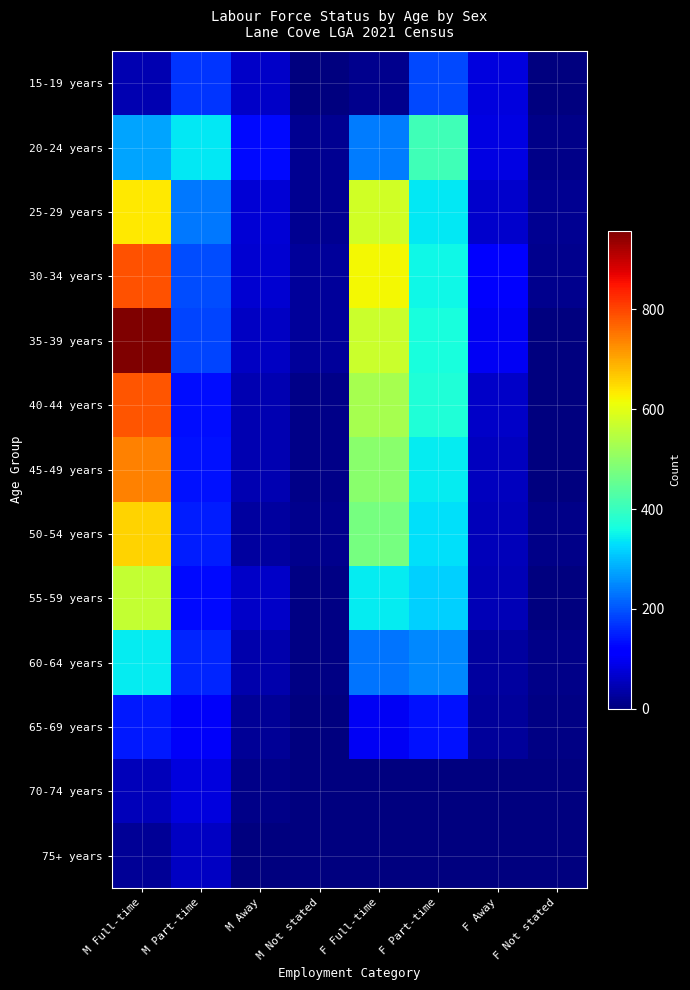

Reading right to left, what are all the values shown in this chart?

15-19 years: F Not stated=3	F Away=81	F Part-time=189	F Full-time=13	M Not stated=3	M Away=61	M Part-time=169	M Full-time=43
20-24 years: F Not stated=9	F Away=86	F Part-time=409	F Full-time=236	M Not stated=15	M Away=129	M Part-time=337	M Full-time=275
25-29 years: F Not stated=15	F Away=66	F Part-time=339	F Full-time=580	M Not stated=16	M Away=74	M Part-time=234	M Full-time=635
30-34 years: F Not stated=14	F Away=118	F Part-time=354	F Full-time=618	M Not stated=23	M Away=70	M Part-time=194	M Full-time=786
35-39 years: F Not stated=3	F Away=101	F Part-time=366	F Full-time=569	M Not stated=25	M Away=58	M Part-time=187	M Full-time=958
40-44 years: F Not stated=3	F Away=63	F Part-time=374	F Full-time=531	M Not stated=9	M Away=44	M Part-time=134	M Full-time=785
45-49 years: F Not stated=3	F Away=56	F Part-time=341	F Full-time=497	M Not stated=11	M Away=43	M Part-time=138	M Full-time=739
50-54 years: F Not stated=9	F Away=52	F Part-time=333	F Full-time=474	M Not stated=13	M Away=28	M Part-time=148	M Full-time=656
55-59 years: F Not stated=3	F Away=48	F Part-time=315	F Full-time=342	M Not stated=6	M Away=60	M Part-time=129	M Full-time=564
60-64 years: F Not stated=10	F Away=27	F Part-time=248	F Full-time=232	M Not stated=6	M Away=41	M Part-time=154	M Full-time=343
65-69 years: F Not stated=4	F Away=23	F Part-time=135	F Full-time=101	M Not stated=0	M Away=19	M Part-time=104	M Full-time=143
70-74 years: F Not stated=0	F Away=0	F Part-time=0	F Full-time=0	M Not stated=0	M Away=8	M Part-time=81	M Full-time=51
75+ years: F Not stated=0	F Away=0	F Part-time=0	F Full-time=0	M Not stated=0	M Away=0	M Part-time=57	M Full-time=22